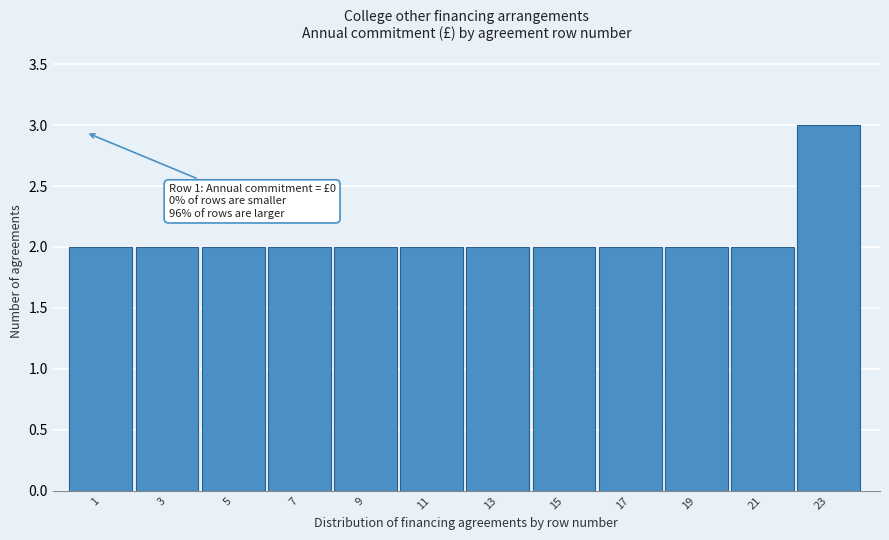

Reading left to right, extract all data points from this chart.

1=2	3=2	5=2	7=2	9=2	11=2	13=2	15=2	17=2	19=2	21=2	23=3